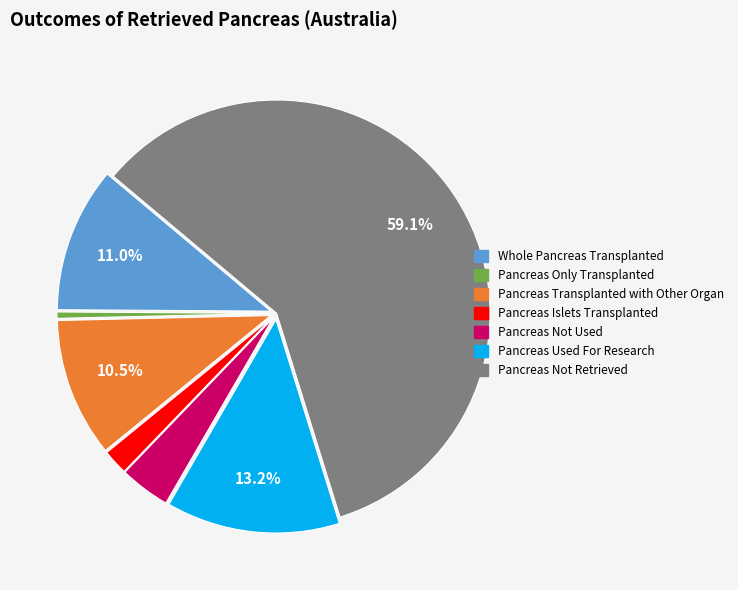

Do Pancreas Not Retrieved and Pancreas Used For Research together represent more than half of the pie?

Yes